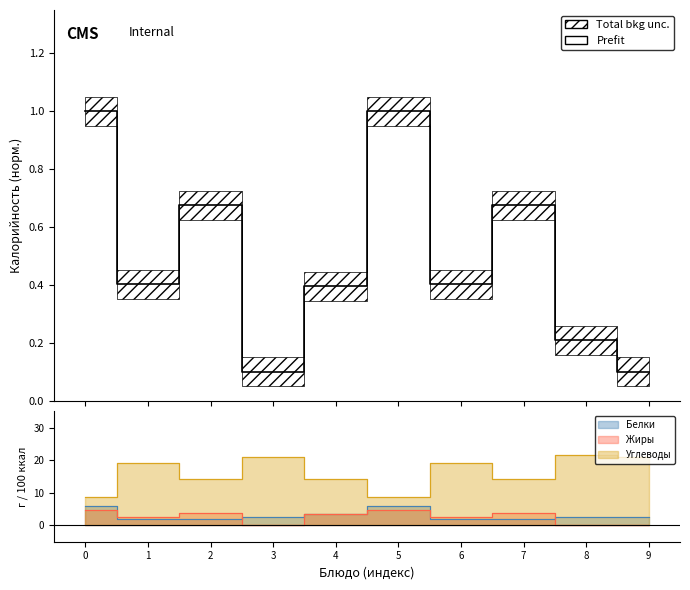

How many categories are shown in the chart?

10